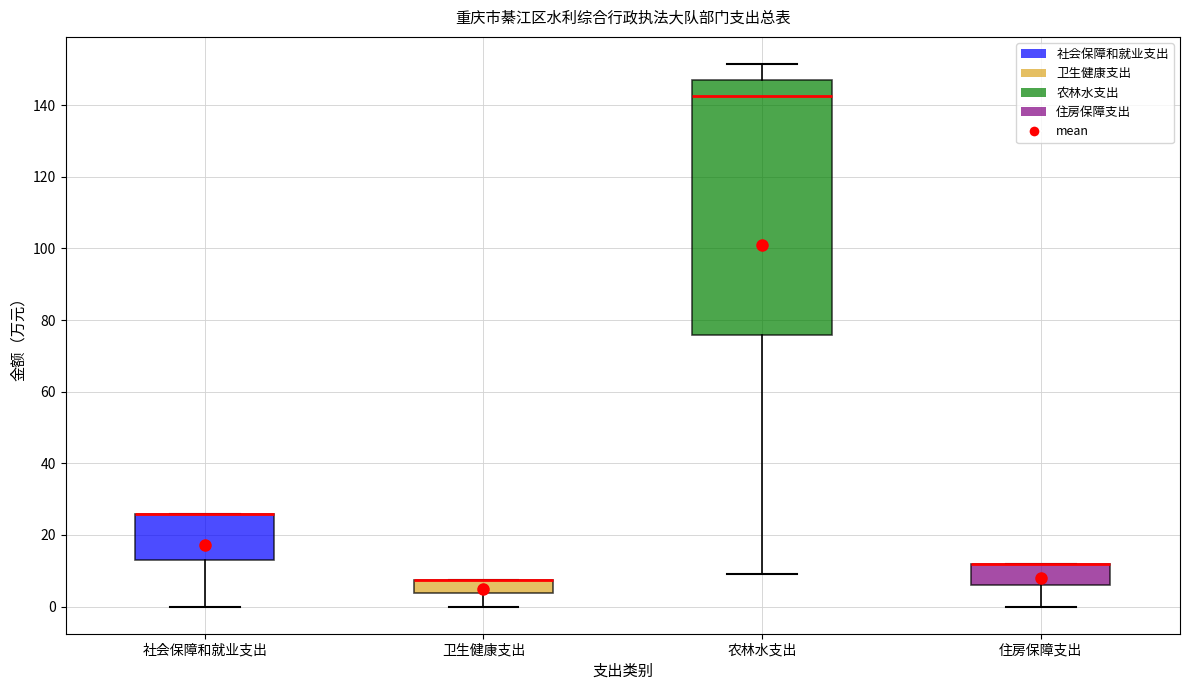

Where does the lower whisker of the box for 社会保障和就业支出 end on the y-axis? The values are not printed on the chart, so give them approximately, as read against the axis.

0